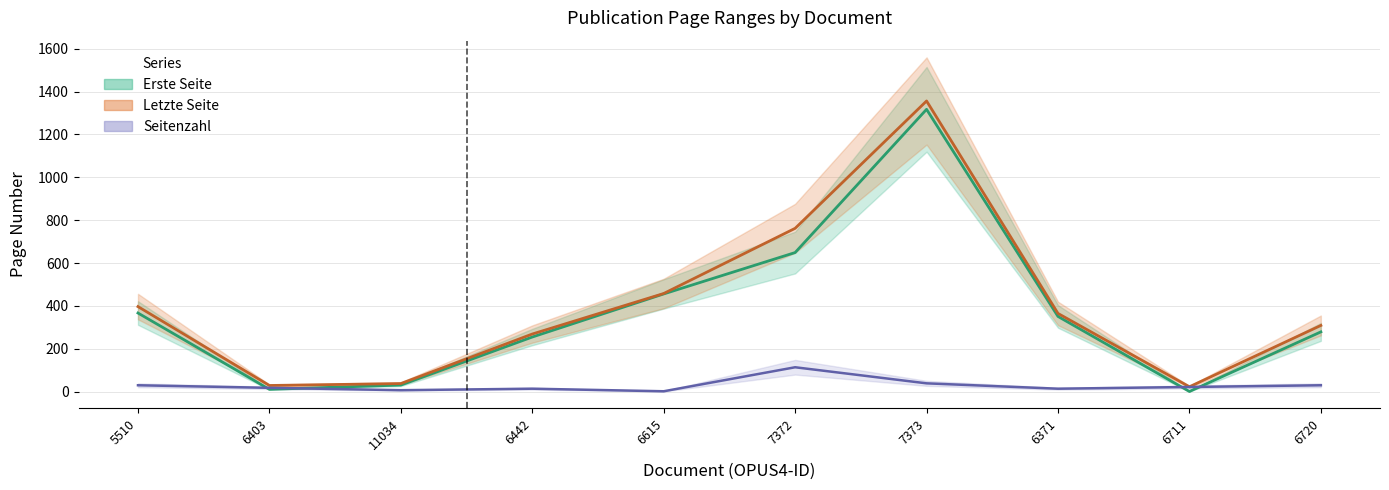

What position from the left is 7372?

6